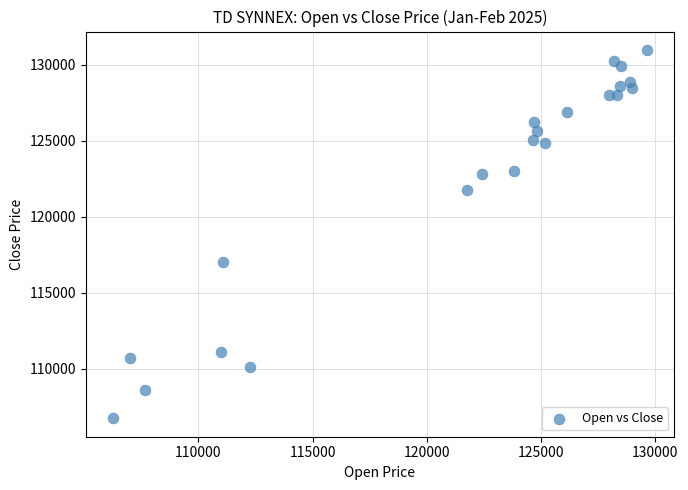

What is the range of Y values (max minus min)?

24245